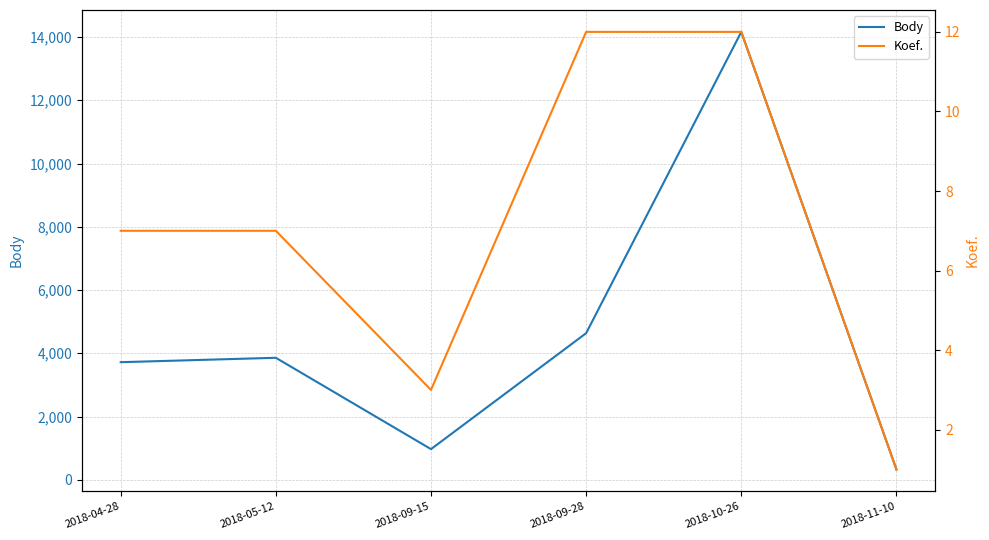

At which category is the sum across all series the highest?

2018-10-26